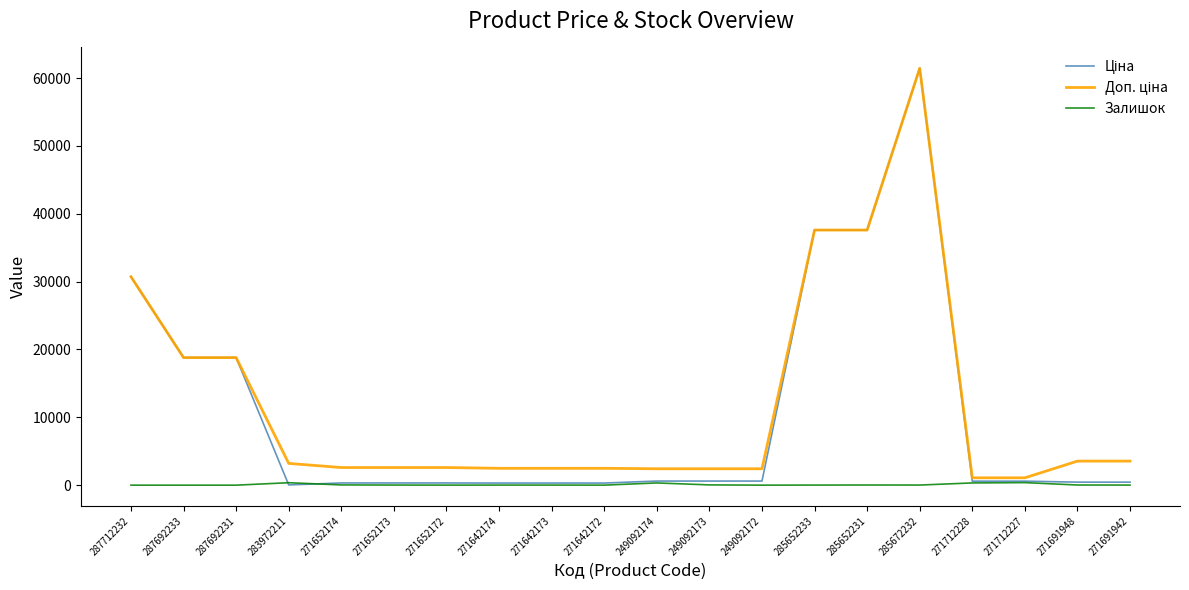

What is the difference between the highest and lowest values at 287692233?

18796.8